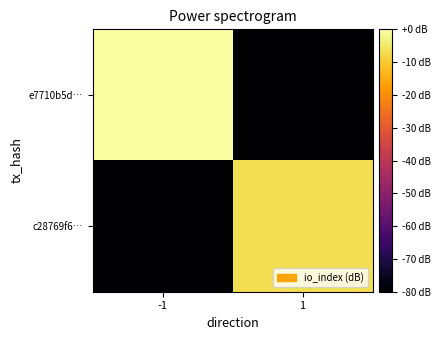

List the series in order of their peak value, highest first.

e7710b5d…, c28769f6…